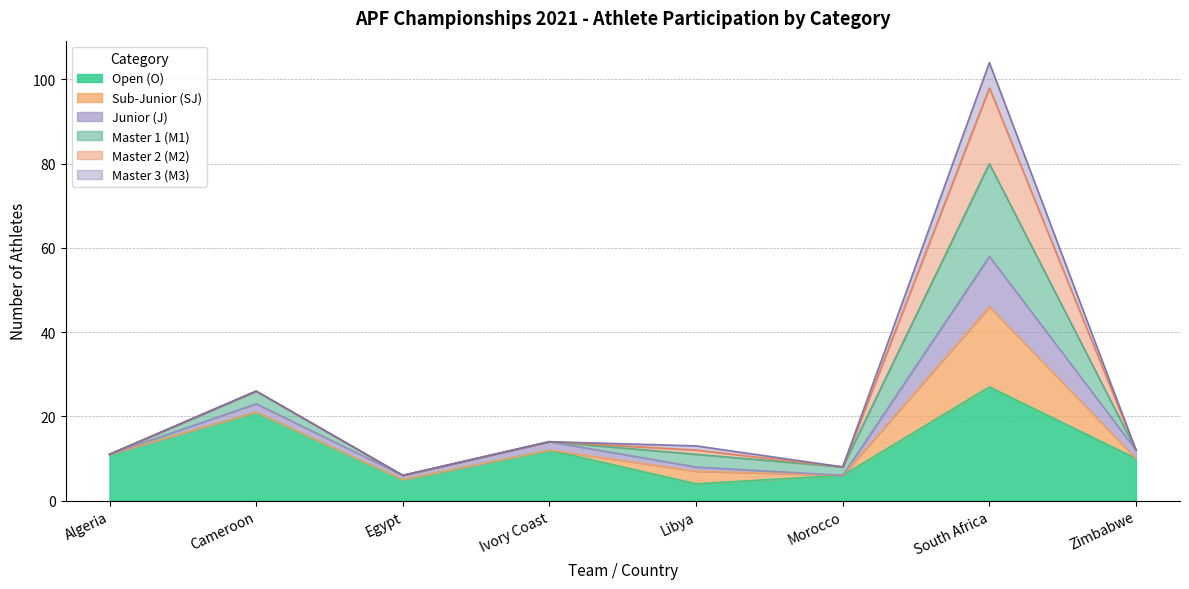

What is the total value across all series at Algeria?

11